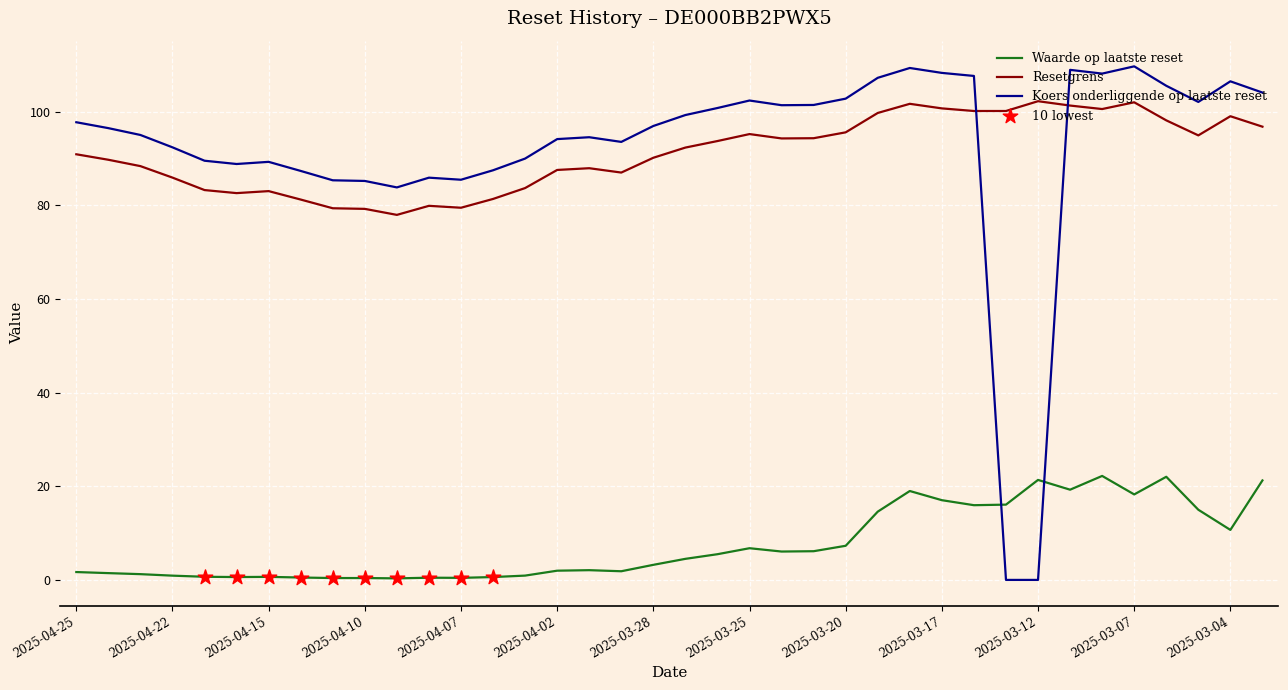

Which series has the widest spread of values?

Koers onderliggende op laatste reset